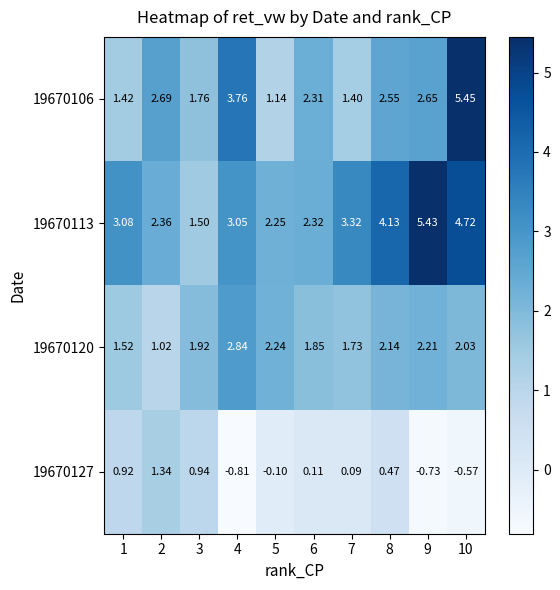

Rank the series by their average value, from lowest to highest.

19670127, 19670120, 19670106, 19670113